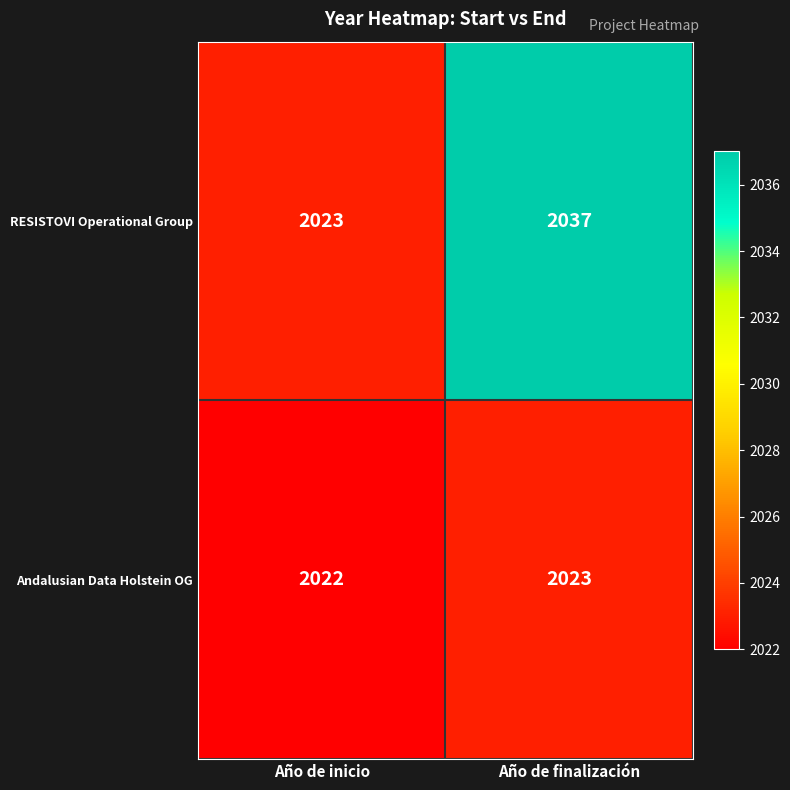

Reading right to left, extract all data points from this chart.

RESISTOVI Operational Group: Año de finalización=2037	Año de inicio=2023
Andalusian Data Holstein OG: Año de finalización=2023	Año de inicio=2022